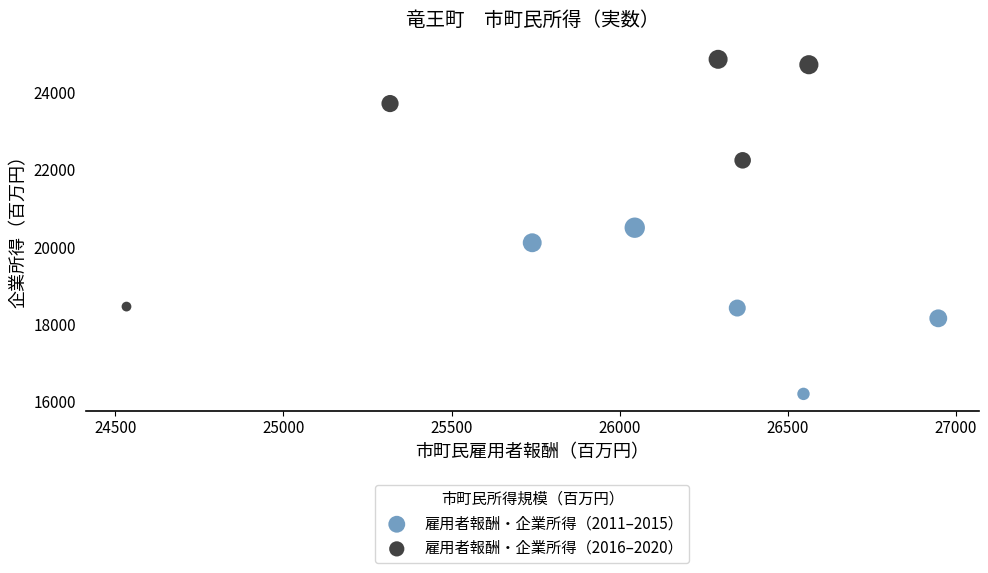

Which series contains the highest Y value?

雇用者報酬・企業所得（2016–2020）